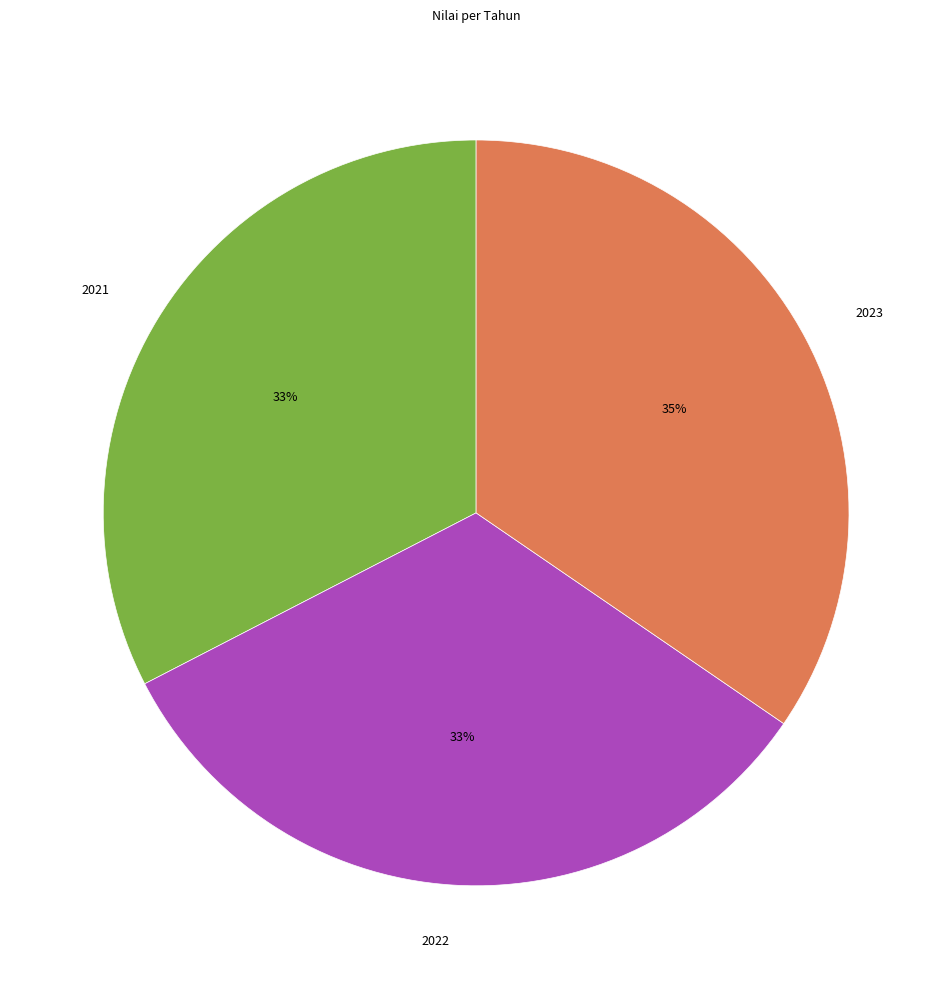

Is there any slice that represents more than half of the pie?

No